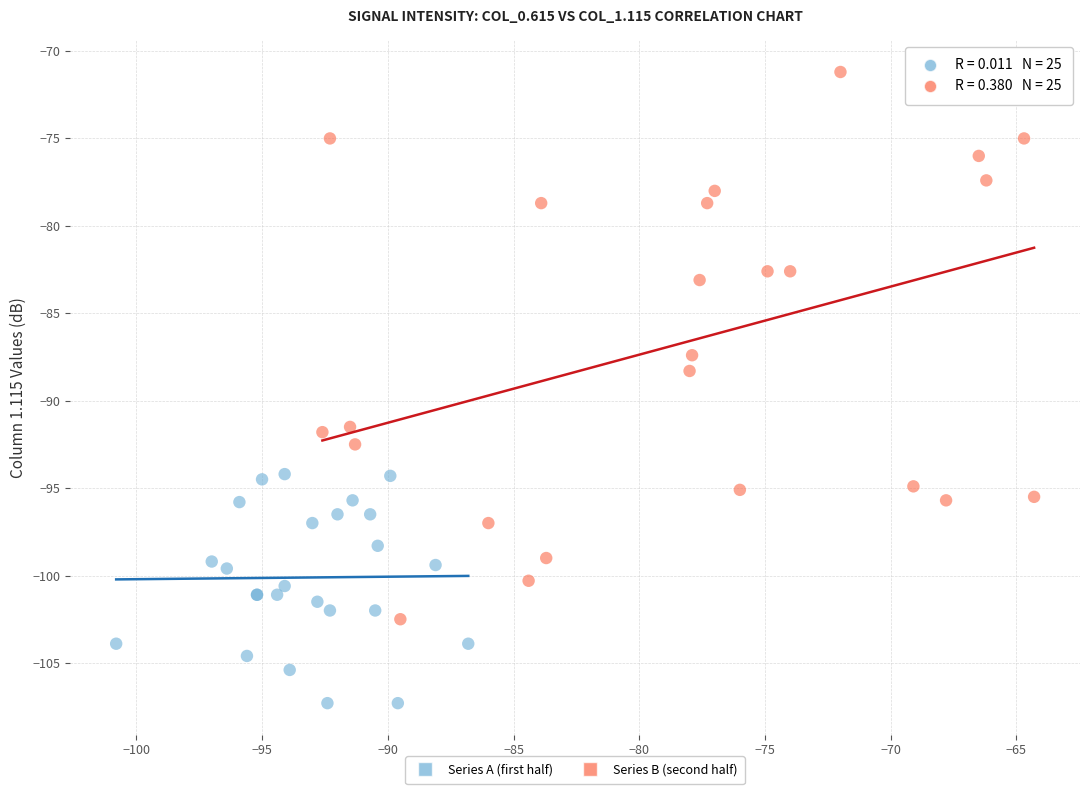

Which series has the largest Y range (max minus min)?

Series B (second half)